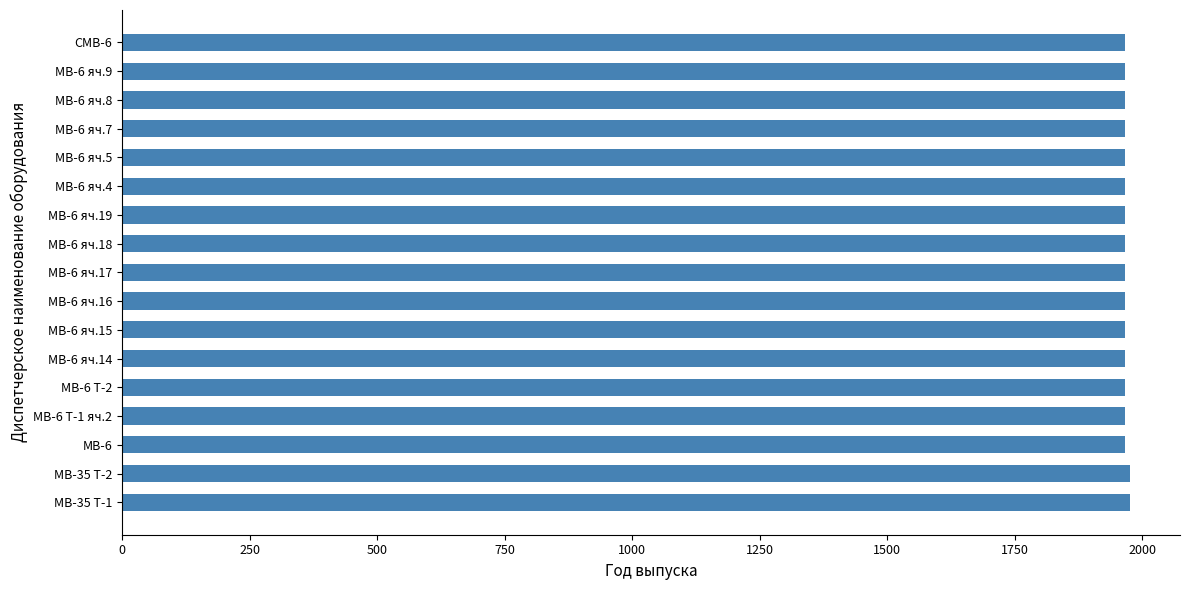

Reading top to bottom, what are all the values shown in this chart?

СМВ-6=1966	МВ-6 яч.9=1966	МВ-6 яч.8=1966	МВ-6 яч.7=1966	МВ-6 яч.5=1966	МВ-6 яч.4=1966	МВ-6 яч.19=1966	МВ-6 яч.18=1966	МВ-6 яч.17=1966	МВ-6 яч.16=1966	МВ-6 яч.15=1966	МВ-6 яч.14=1966	МВ-6 Т-2=1966	МВ-6 Т-1 яч.2=1966	МВ-6=1966	МВ-35 Т-2=1975	МВ-35 Т-1=1975